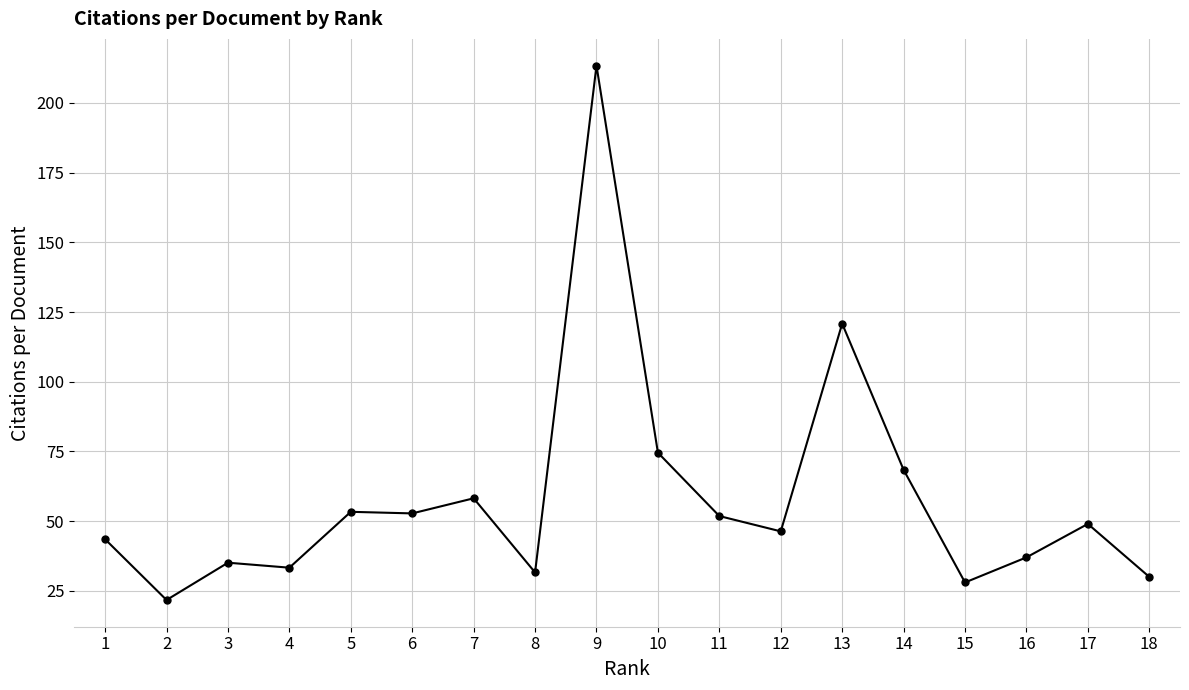

Does the chart have visible grid lines?

Yes